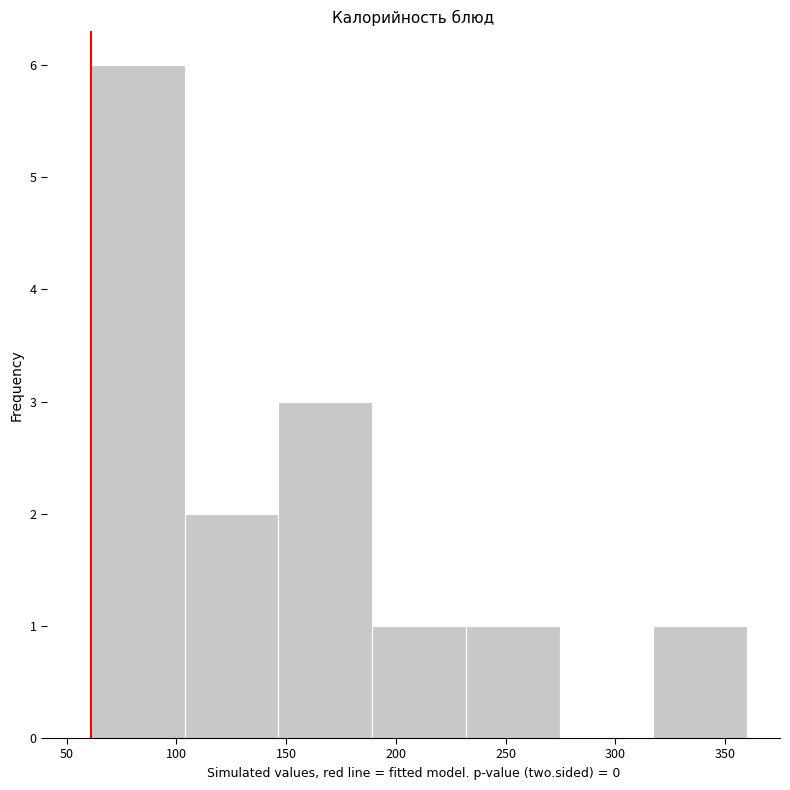

Reading left to right, transcribe this chart: for each bar, give the range it covers on the x-axis and its height. Neither the bar edges nor the heights are printed on the chart, so give them approximately, as read against the axes.

60 to 105: 6
105 to 145: 2
145 to 190: 3
190 to 230: 1
230 to 275: 1
275 to 315: 0
315 to 360: 1